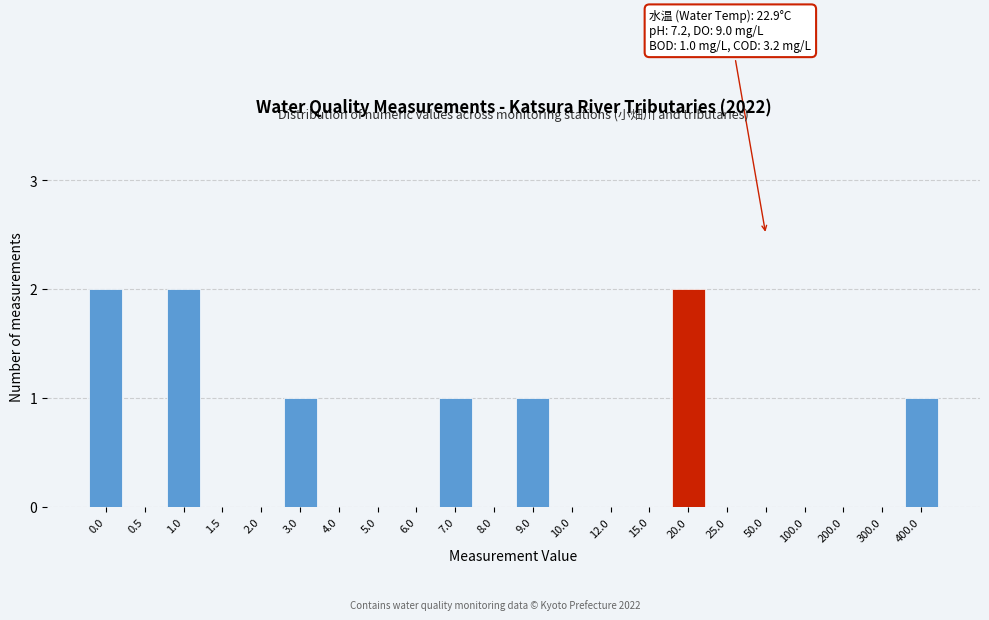

Reading left to right, transcribe all the data shown in this chart.

0.0=2	0.5=0	1.0=2	1.5=0	2.0=0	3.0=1	4.0=0	5.0=0	6.0=0	7.0=1	8.0=0	9.0=1	10.0=0	12.0=0	15.0=0	20.0=2	25.0=0	50.0=0	100.0=0	200.0=0	300.0=0	400.0=1